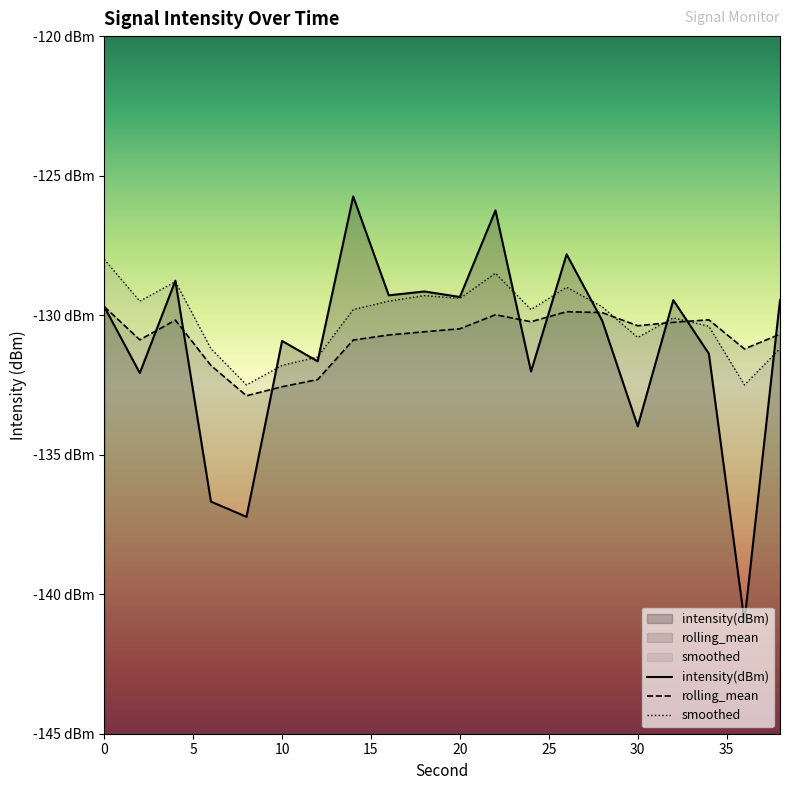

Which series has the largest range (max minus min)?

intensity(dBm)